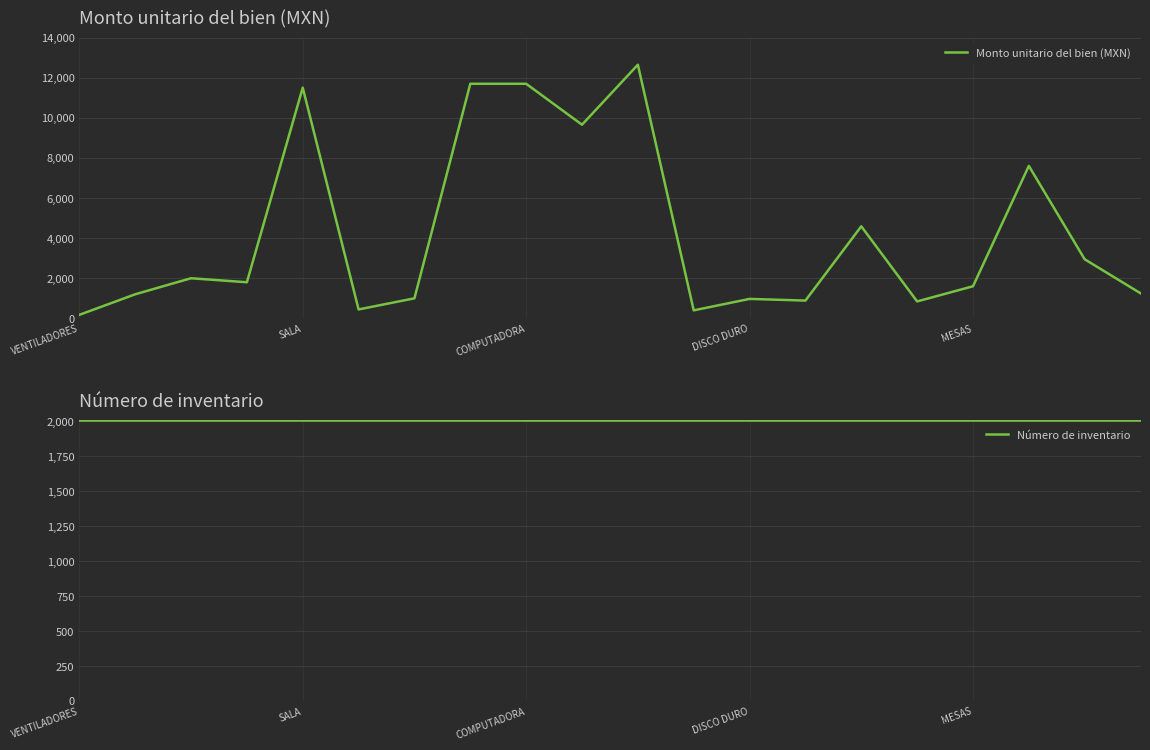

Which series has the largest range (max minus min)?

Monto unitario del bien (MXN)